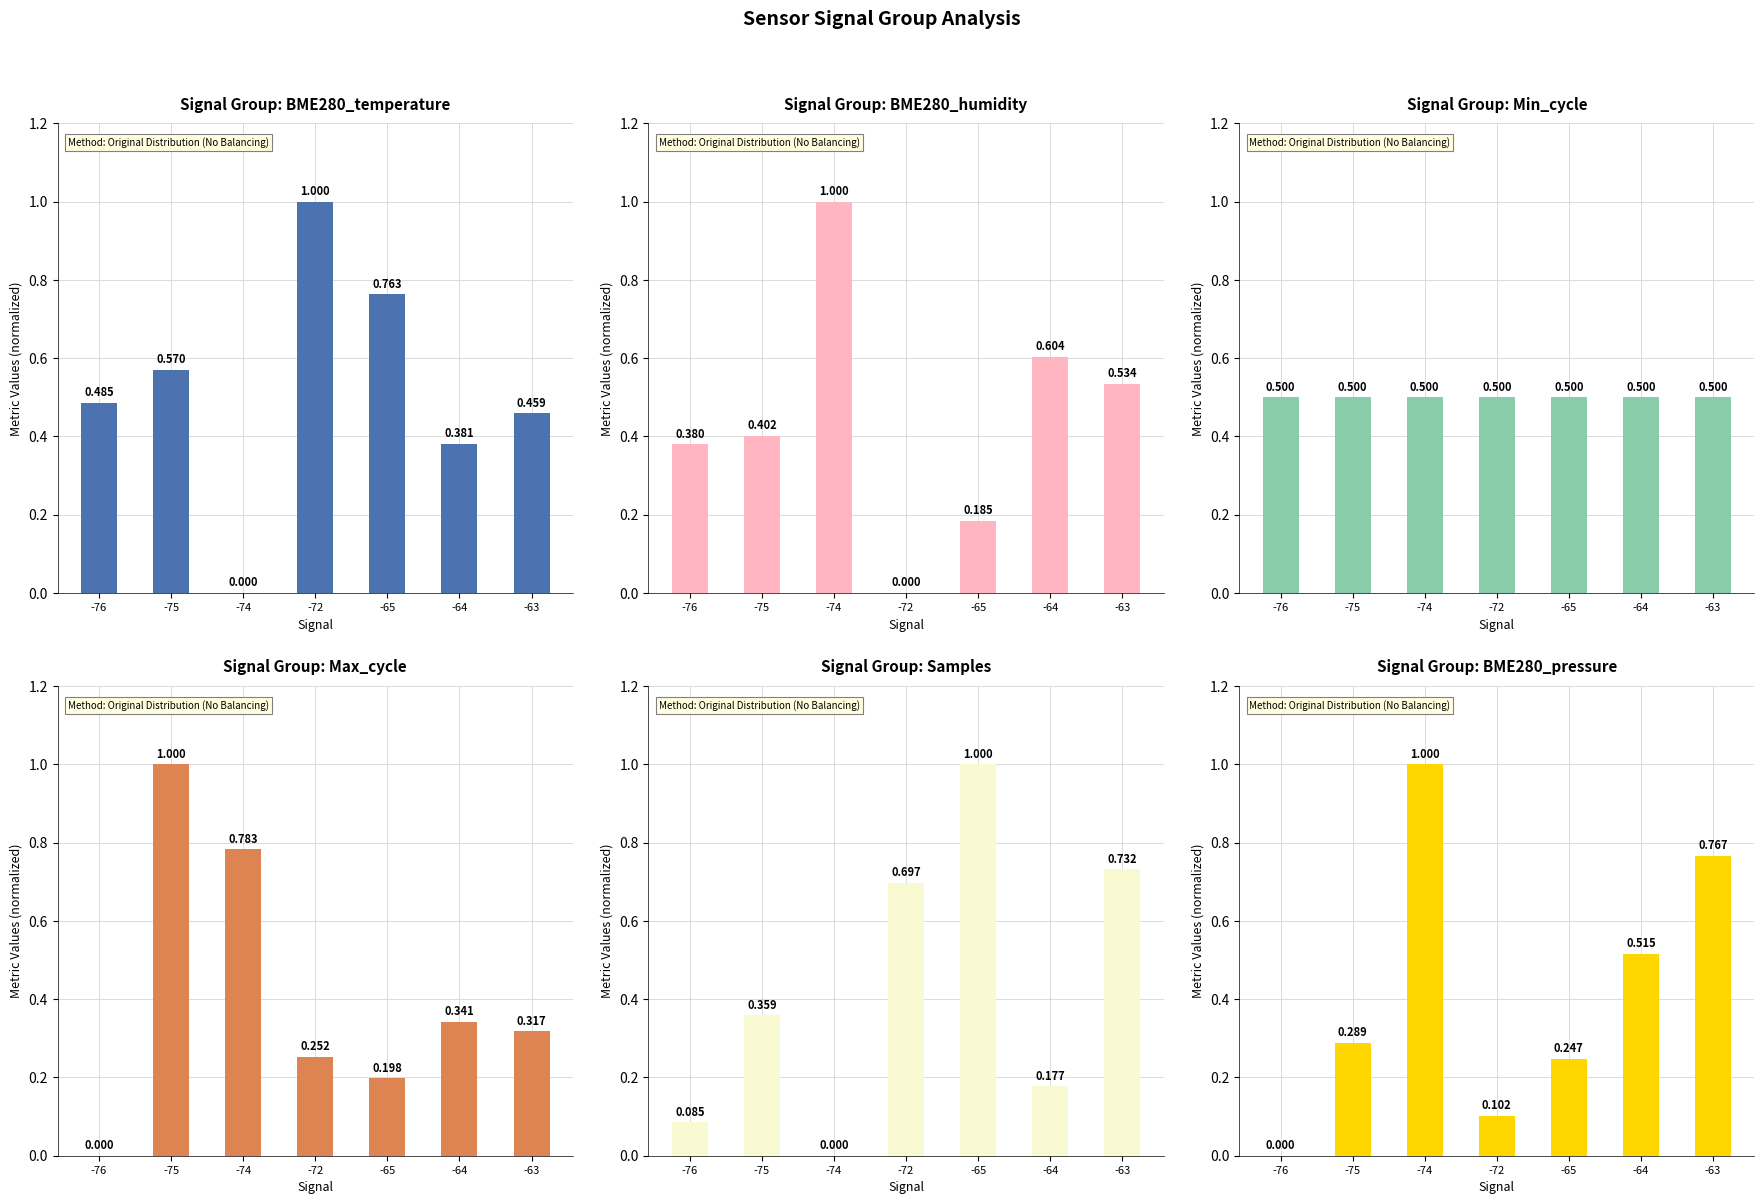

How many bars are there in total?

42